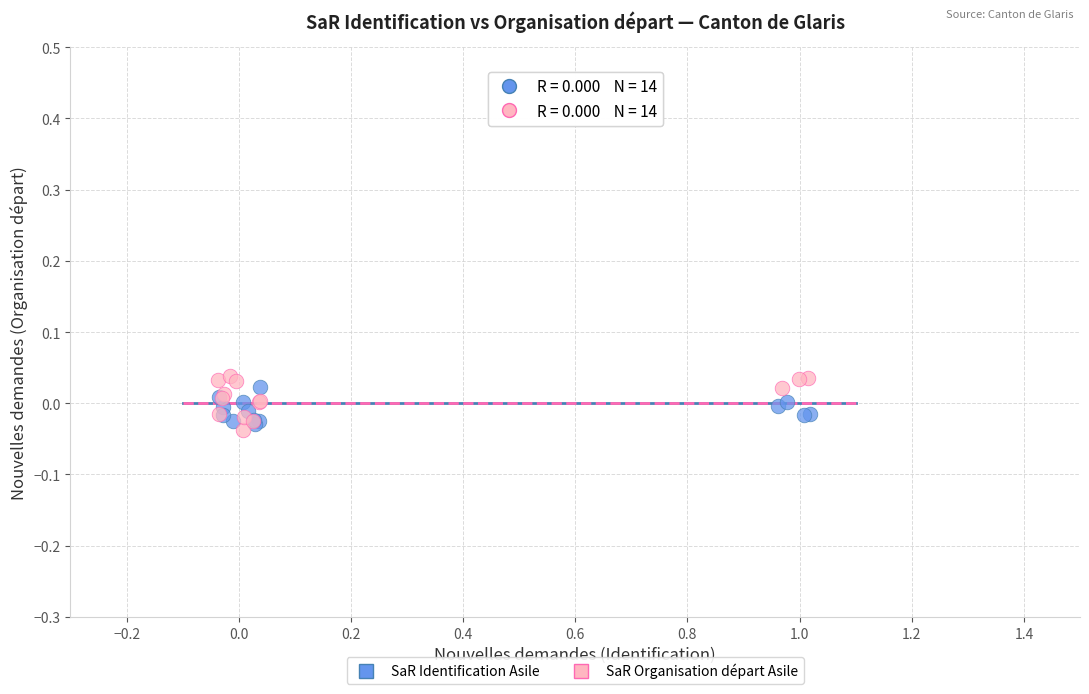

Which series contains the highest Y value?

SaR Organisation départ Asile